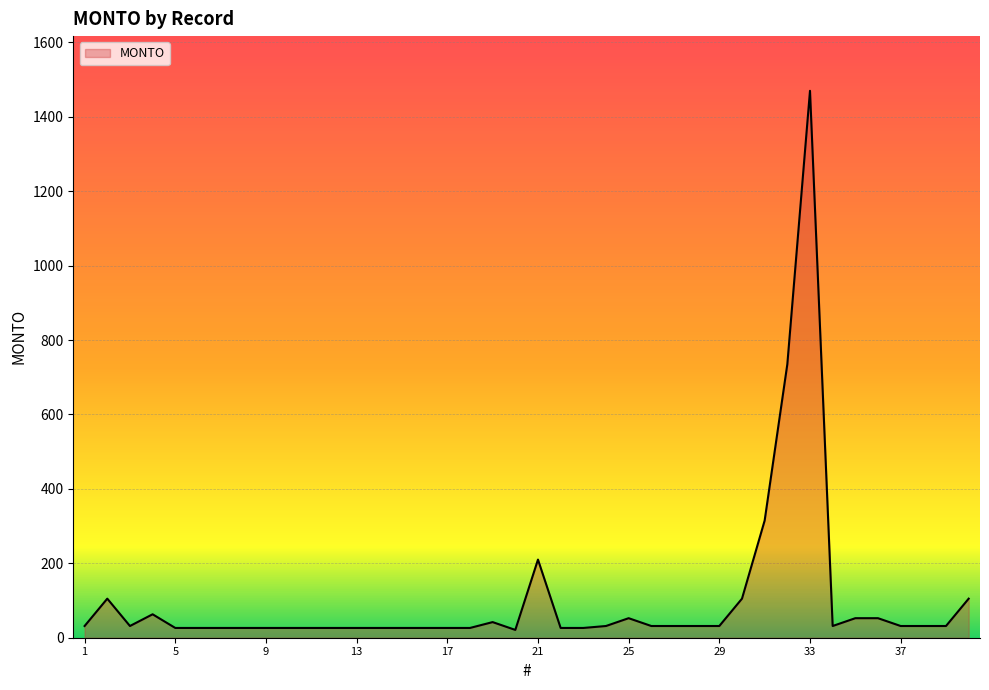

Count the number of categories in the chart.

40